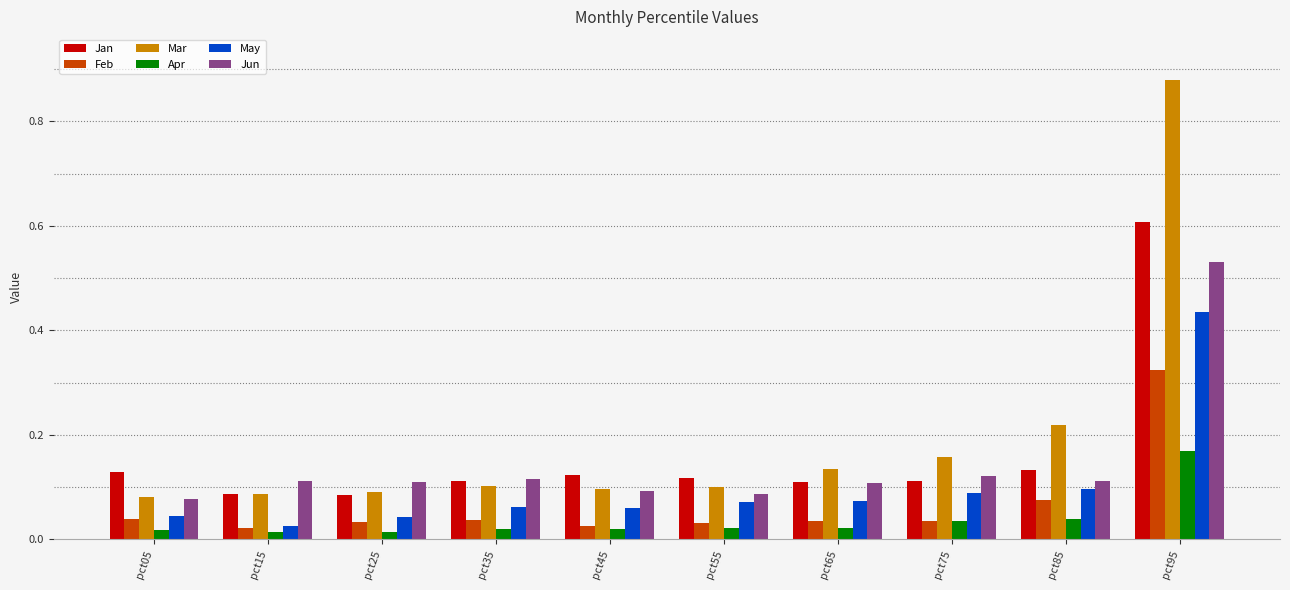

What are all the series names shown in the legend?

Jan, Feb, Mar, Apr, May, Jun